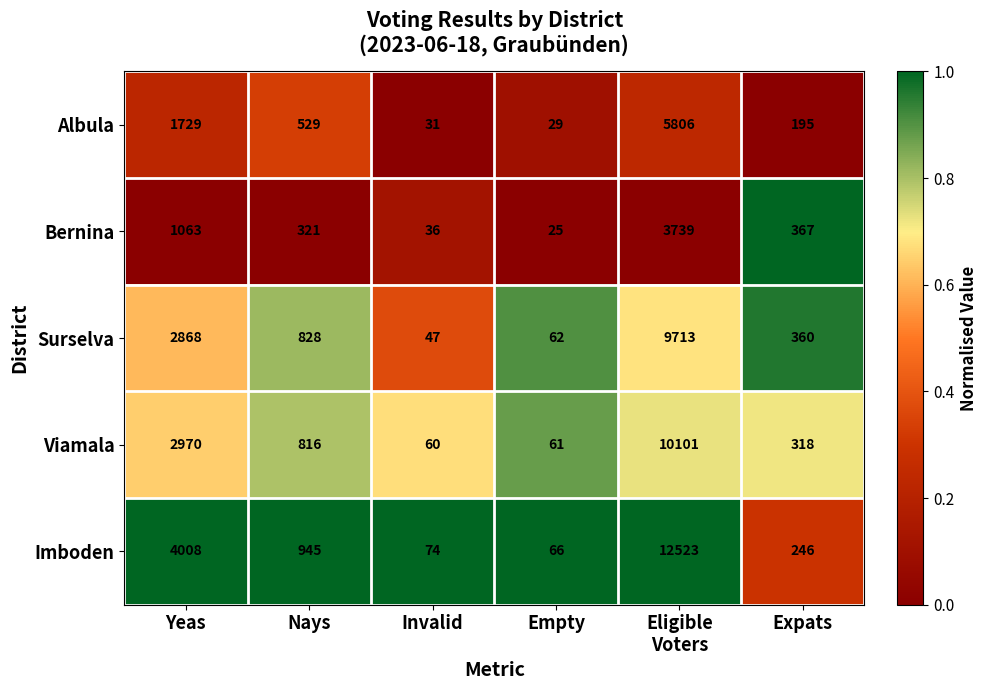

Rank the series by their maximum value, from lowest to highest.

Bernina, Albula, Surselva, Viamala, Imboden